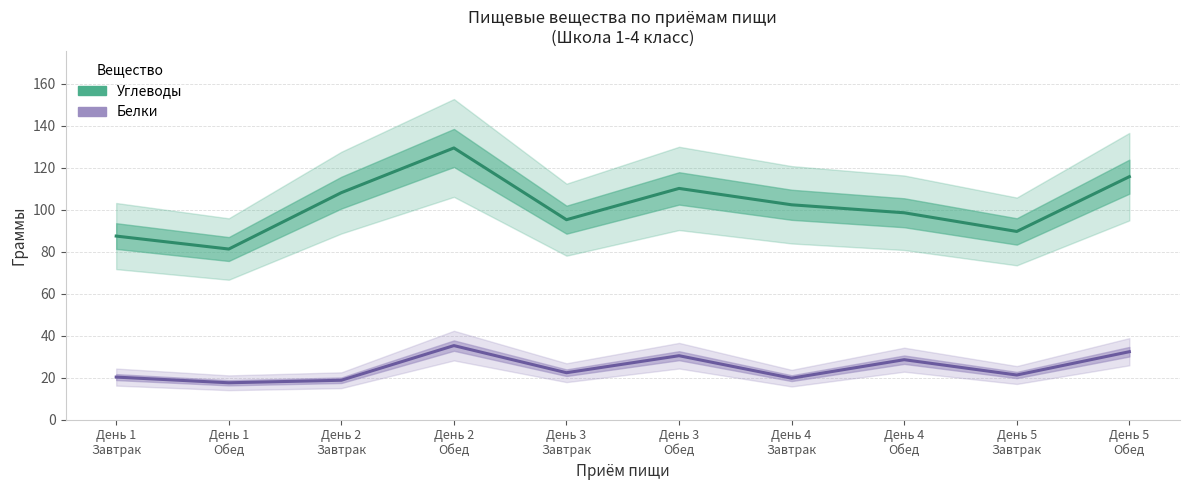

What is the average value of the Белки series?

24.7